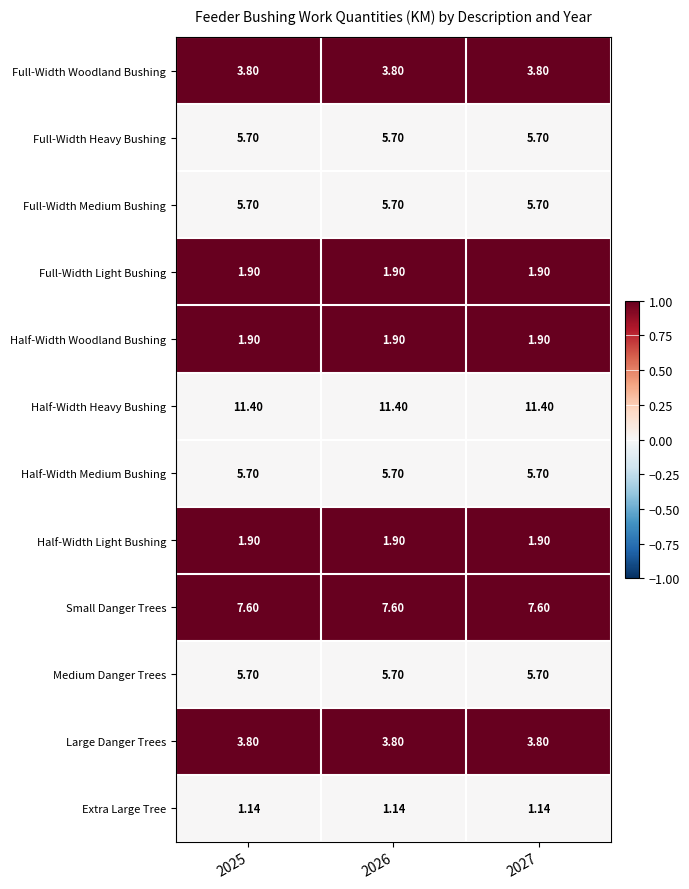

Which series has the largest total across all categories?

Half-Width Heavy Bushing